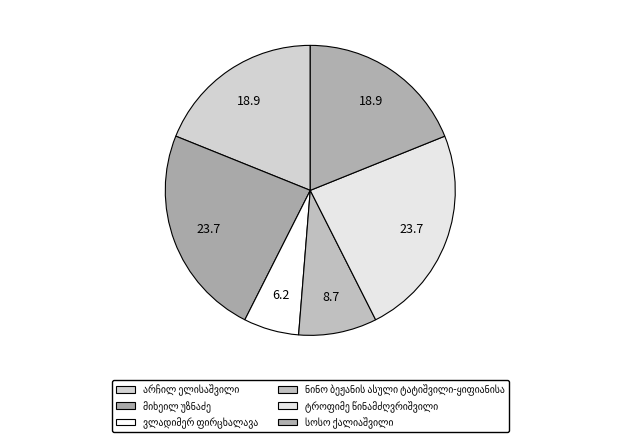

How many slices are in this pie chart?

6